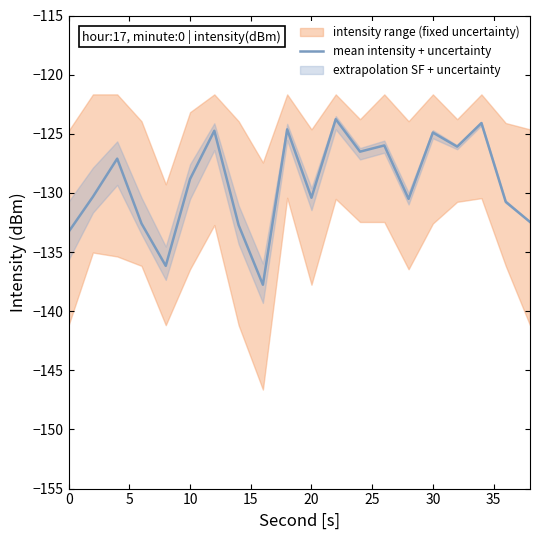

The value of mean intensity + uncertainty at 30 is -167.2. True or false?

False